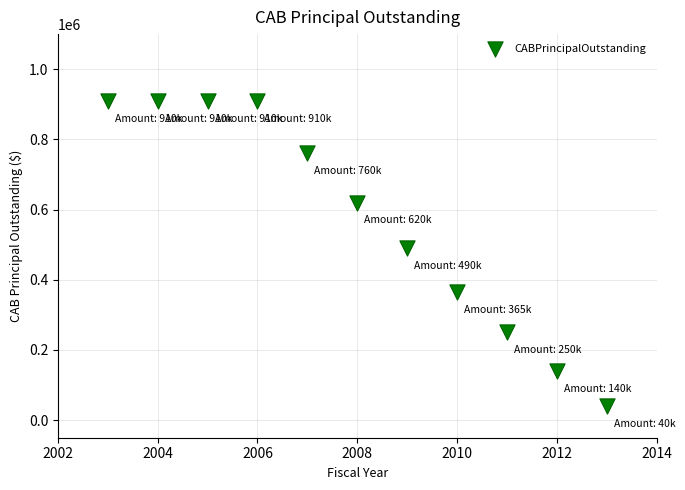

What Y value in the scatter plot is closest to 475000?

490000